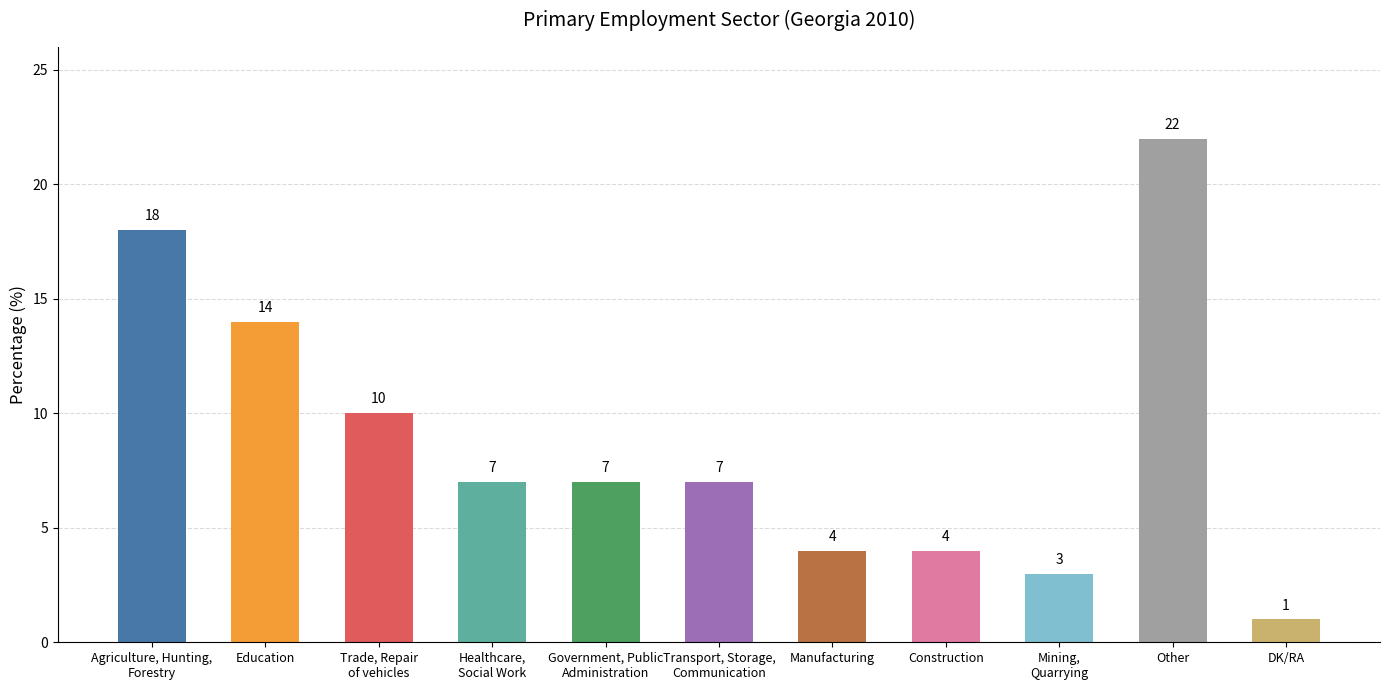

What is the value of the 2nd bar from the left?

14